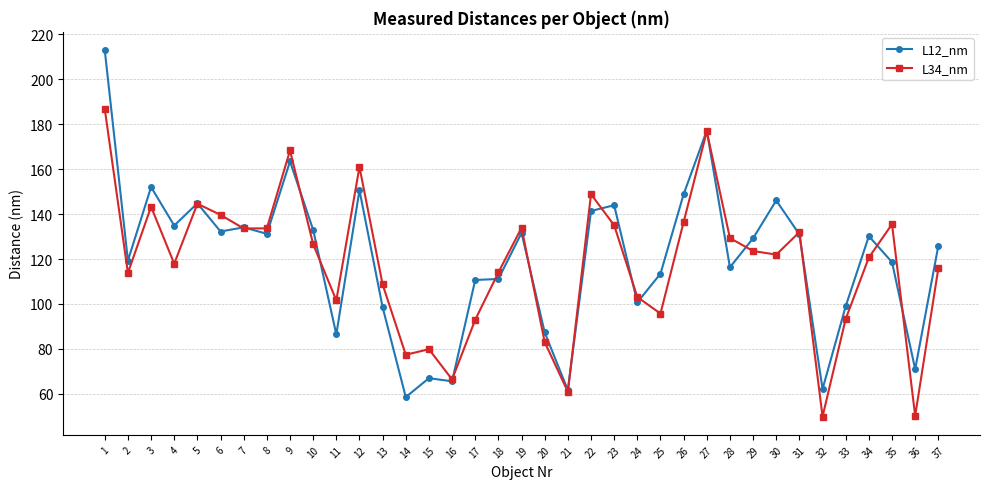

True or false: L34_nm and L12_nm intersect in this chart.

True